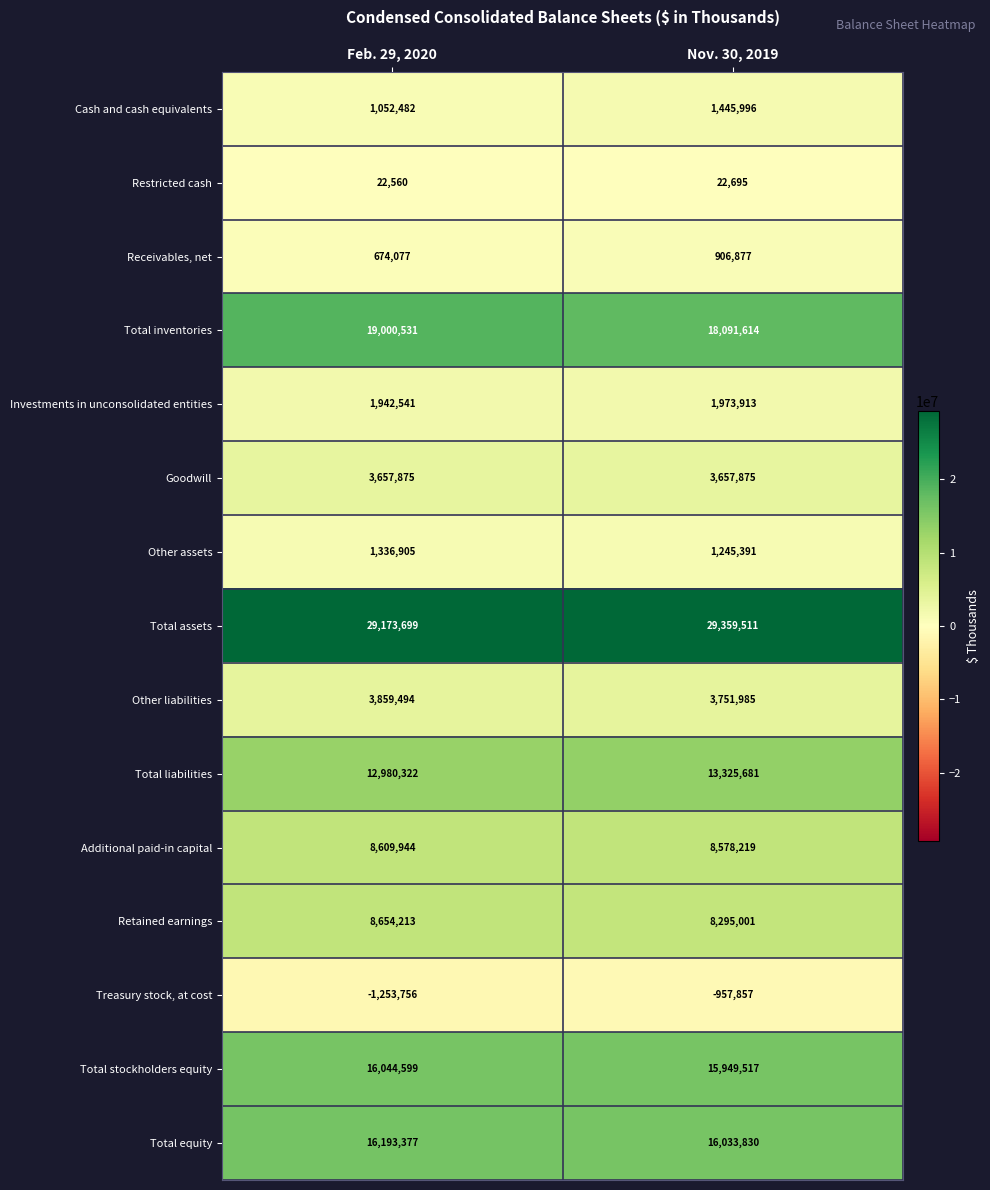

Which series has the largest range (max minus min)?

Total inventories